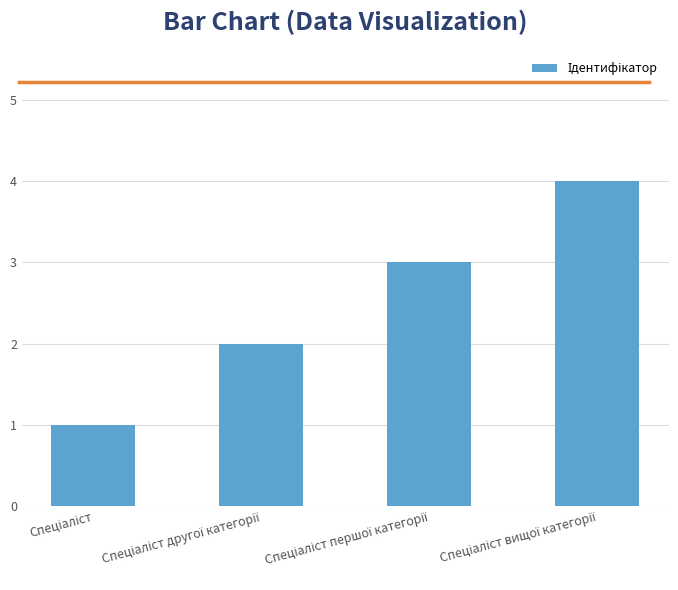

What is the difference between the maximum and minimum values?

3